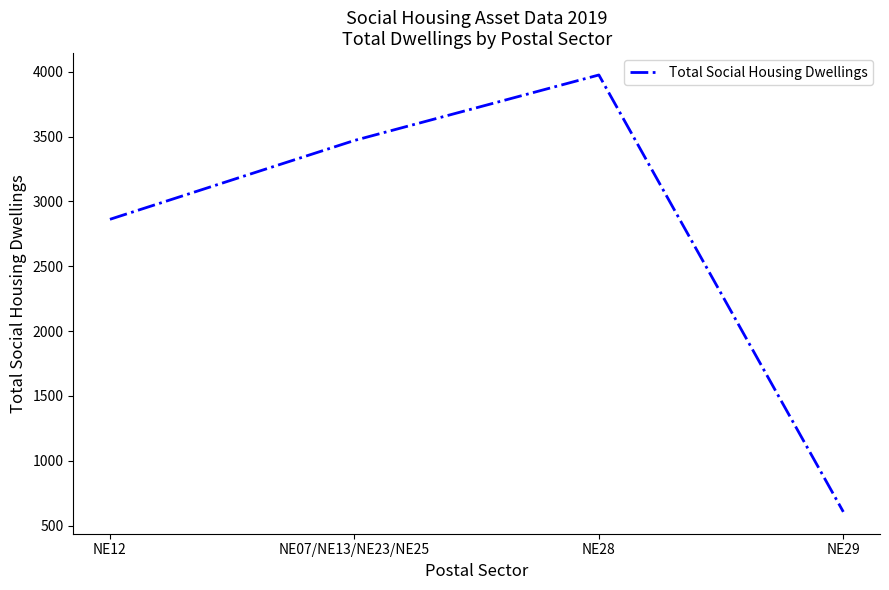

Count the number of categories in the chart.

4